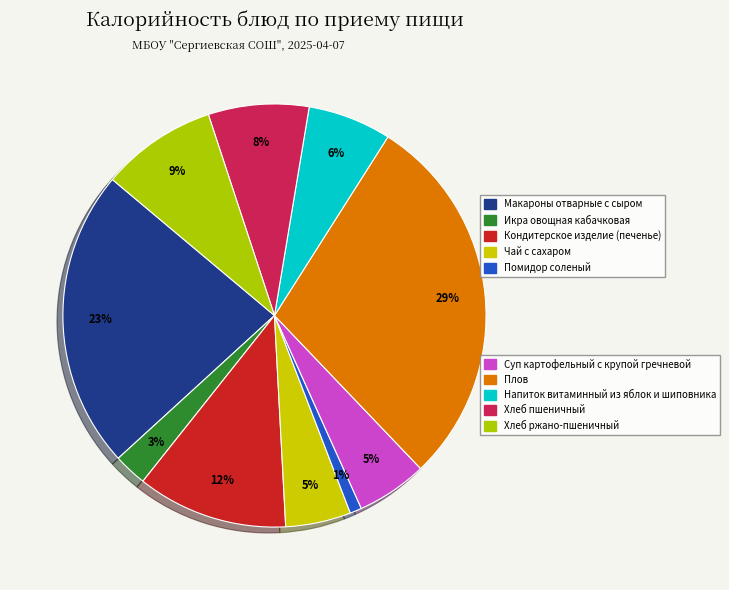

Count the number of slices in the pie.

10